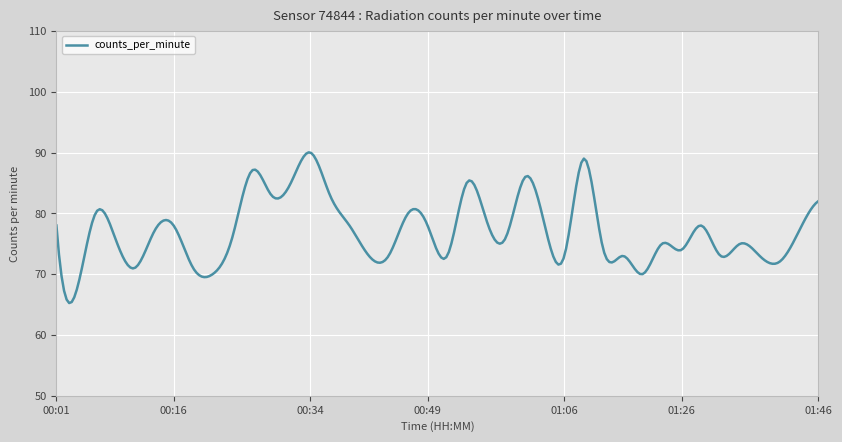

What is the smallest value displayed?

65.3